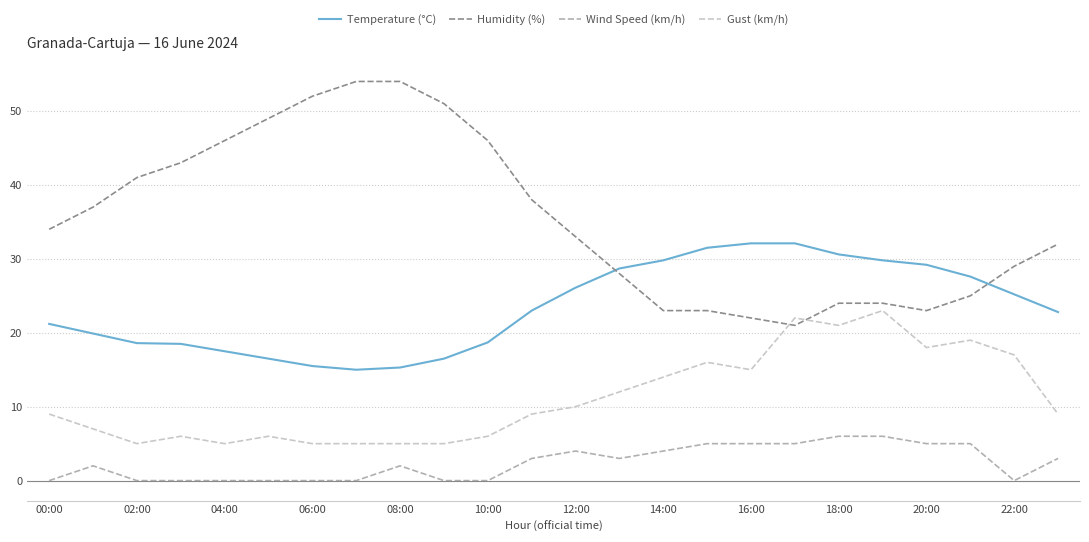

How many lines are shown in the chart?

4